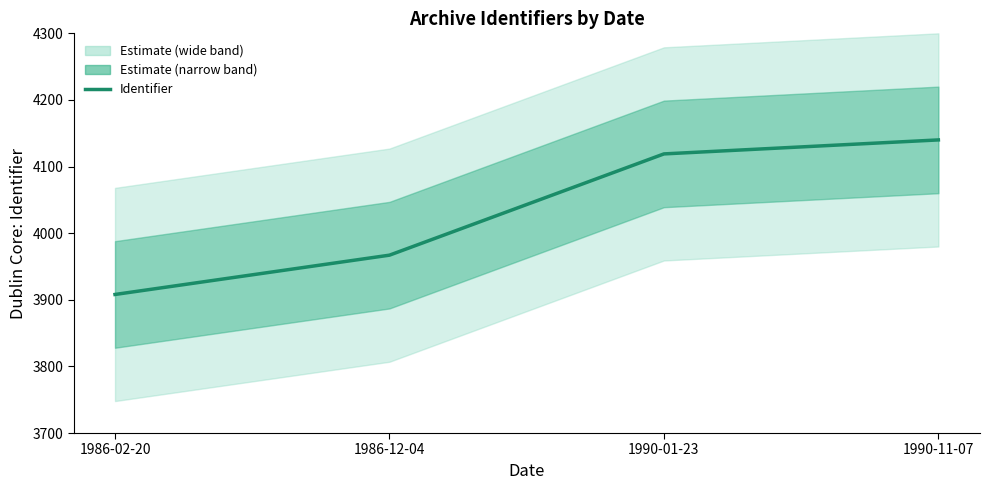

How many lines are shown in the chart?

1